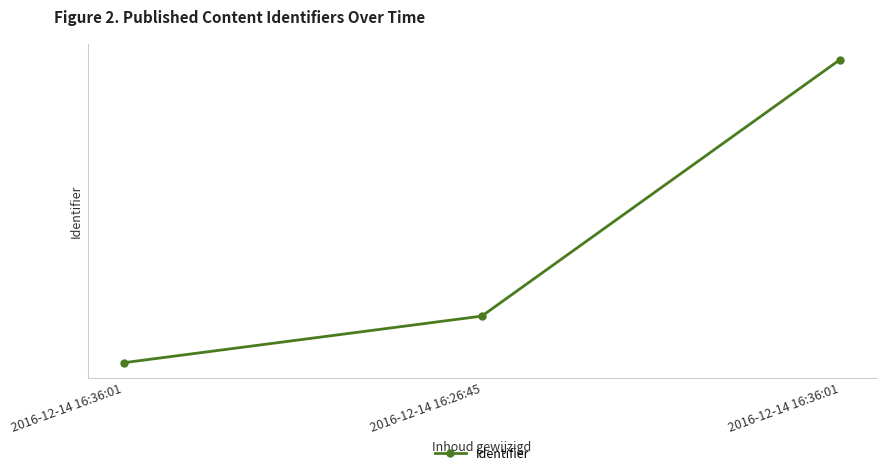

Which has a higher value, 2016-12-14 16:26:45 or 2016-12-14 16:36:01?

2016-12-14 16:36:01